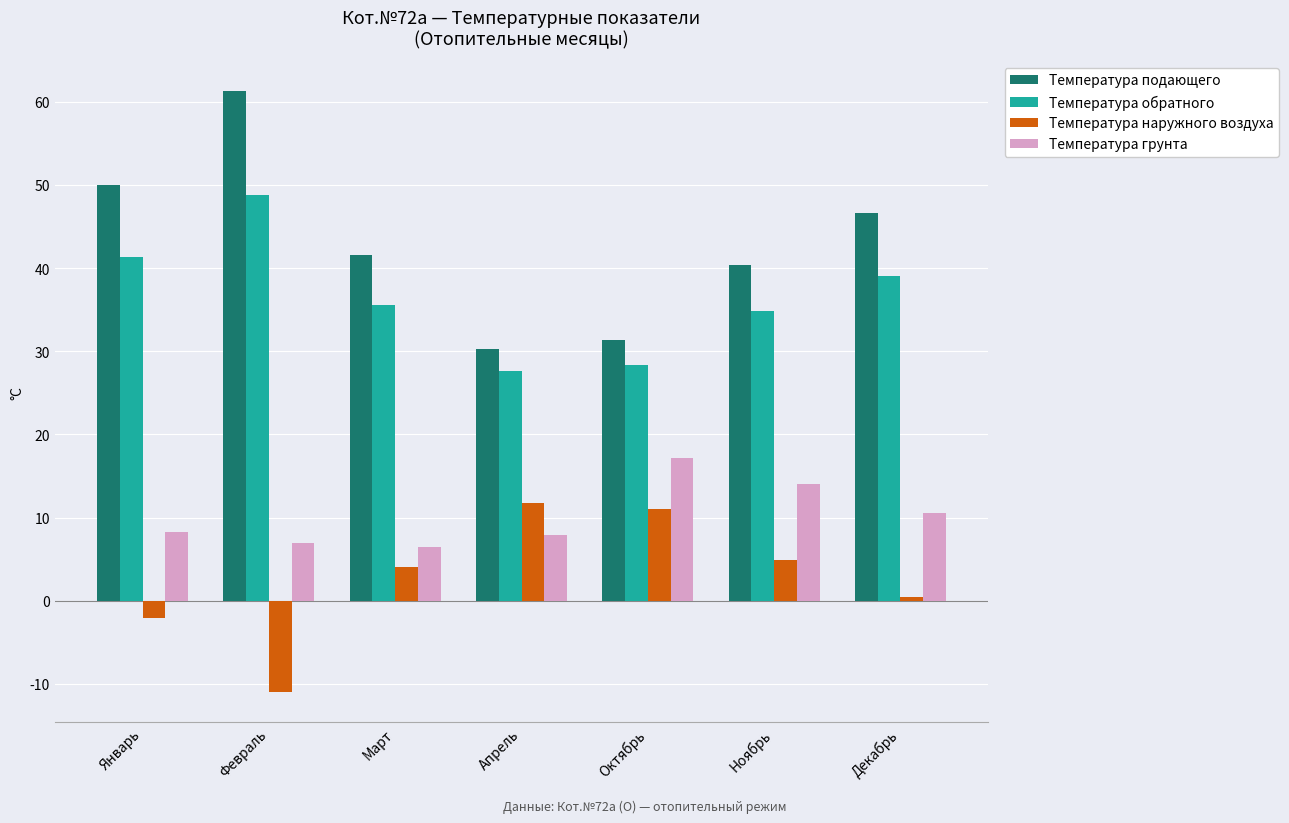

How many series are shown in this chart?

4